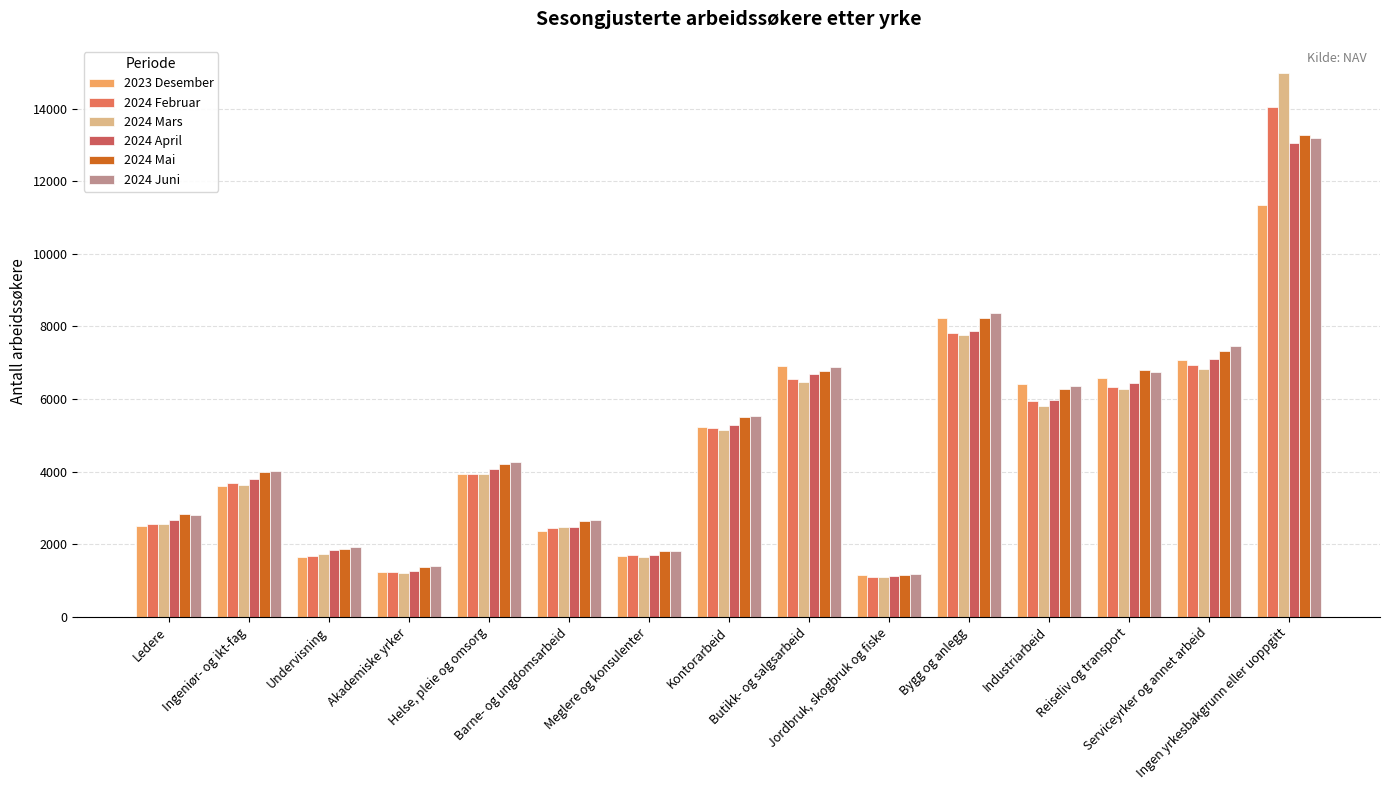

What position from the left is Barne- og ungdomsarbeid?

6